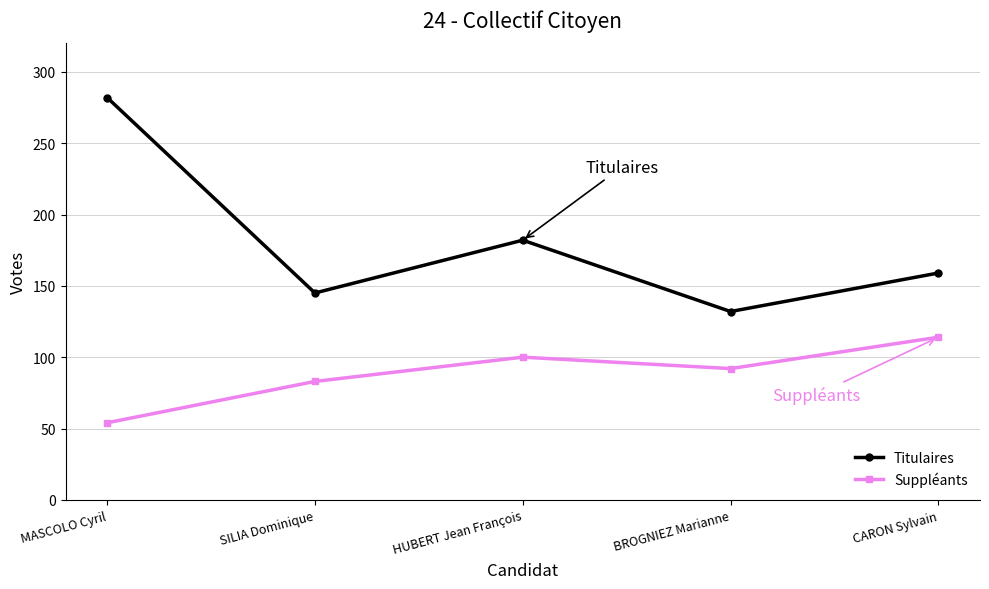

How many Suppléants values are between 83 and 100?

3